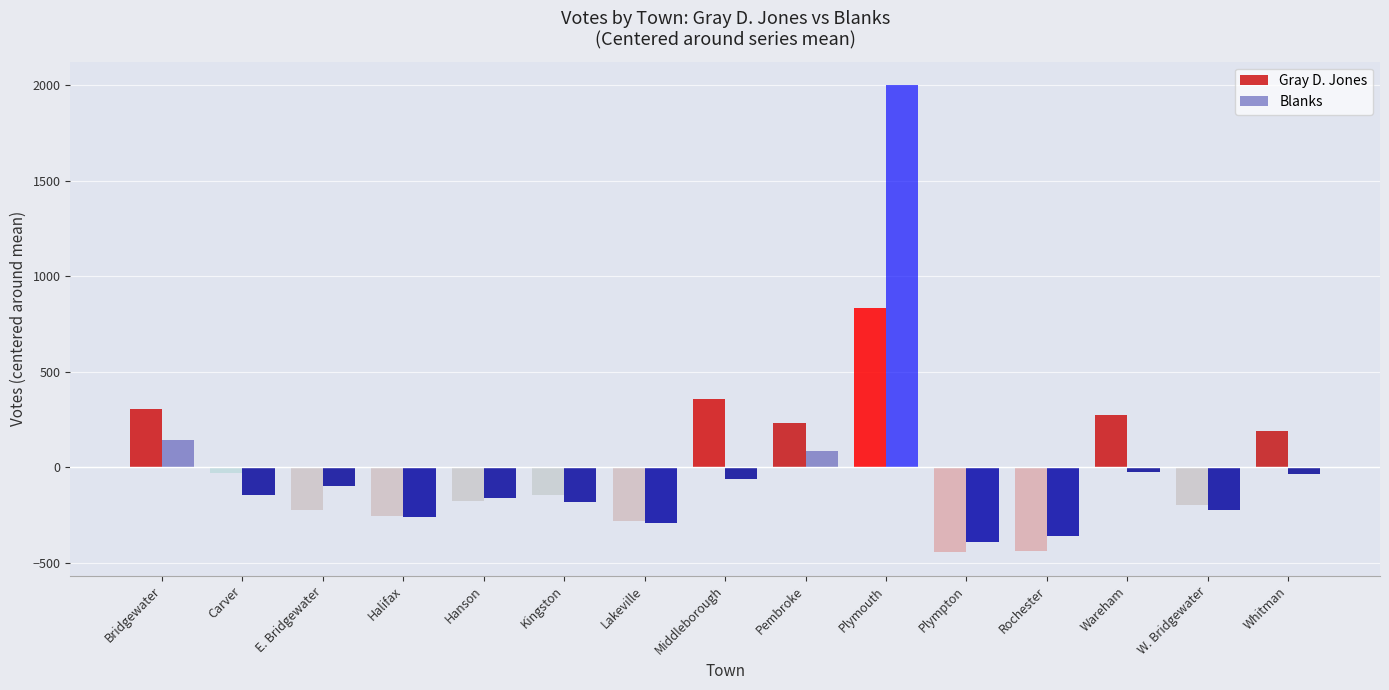

At which label does Gray D. Jones reach its peak?

Plymouth